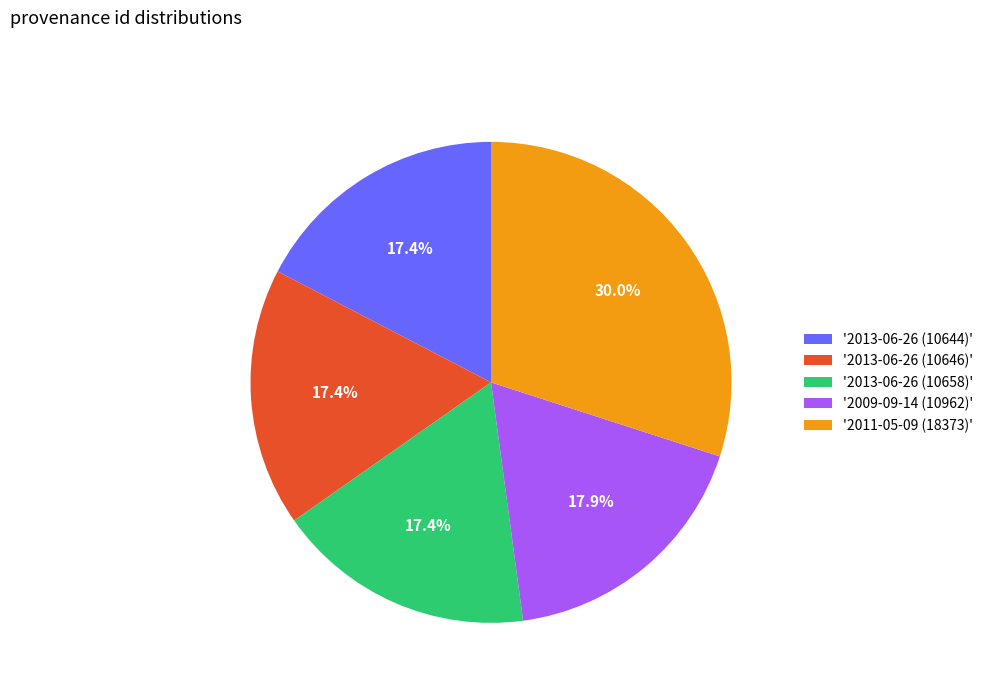

Do '2013-06-26 (10646)' and '2013-06-26 (10644)' together represent more than half of the pie?

No